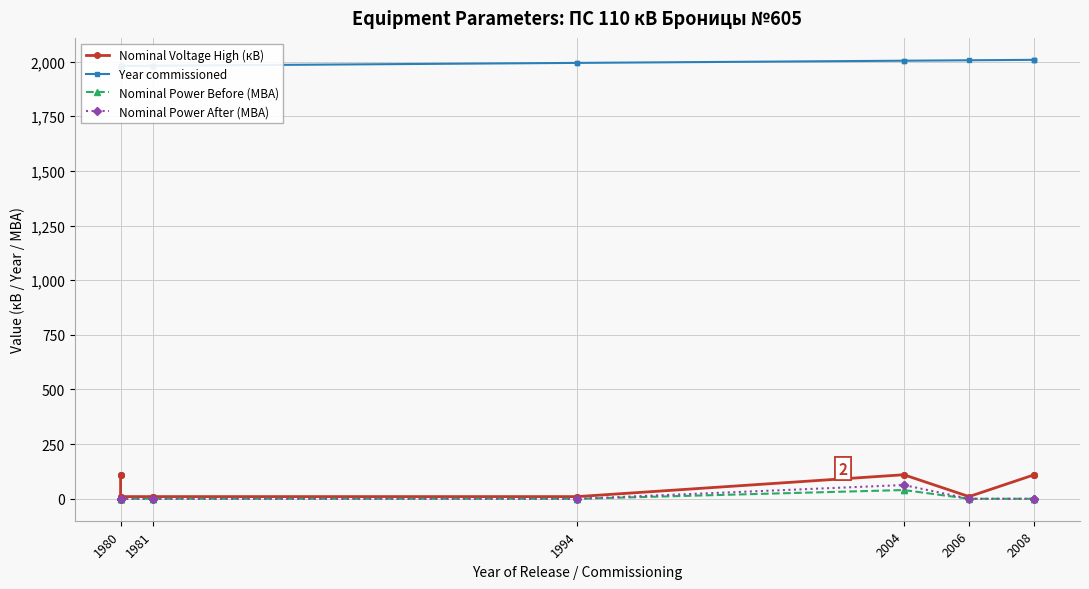

Is the value of Nominal Voltage High (кВ) at 1980 greater than the value of Year commissioned at 2004?

No